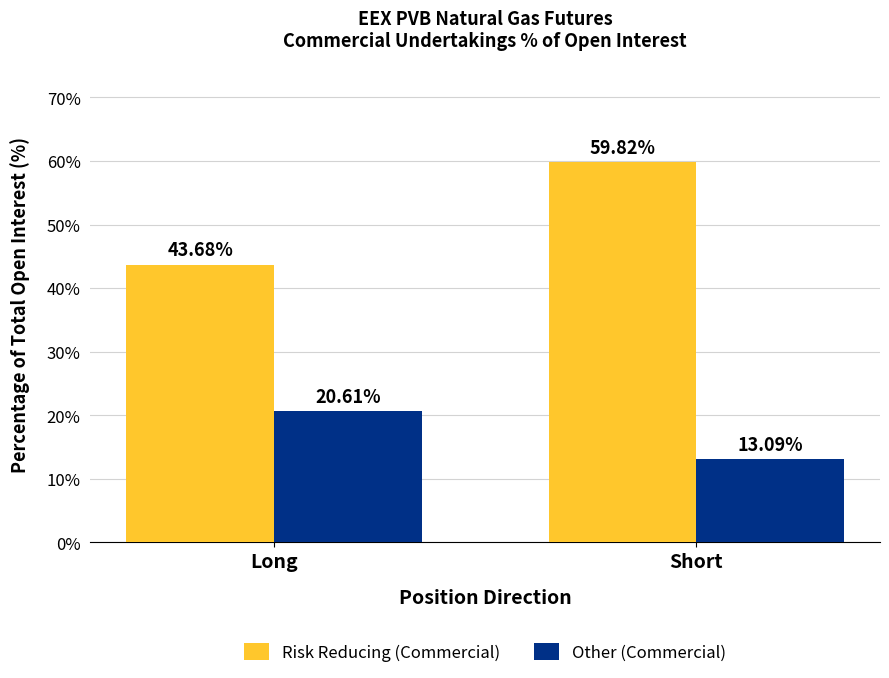

What is the approximate value of Other (Commercial) at Long?

20.6